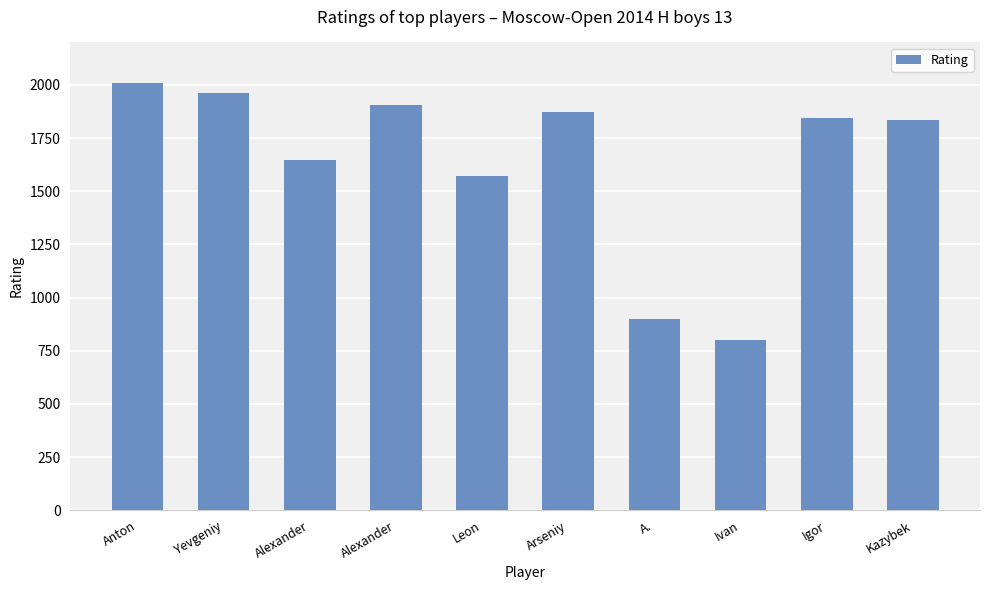

True or false: the data shows 1572 at Leon.

True